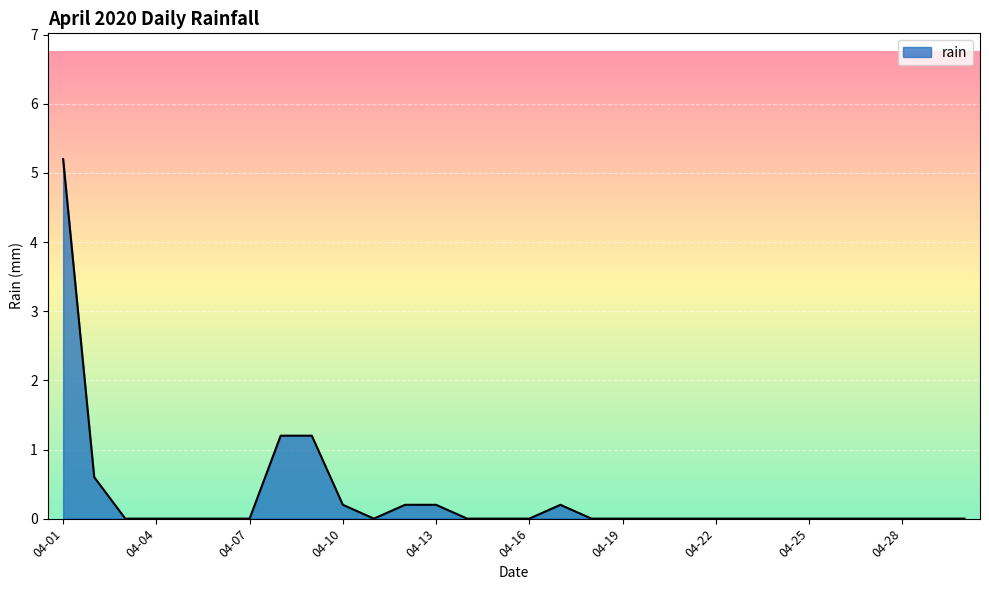

What is the greatest value displayed?

5.2